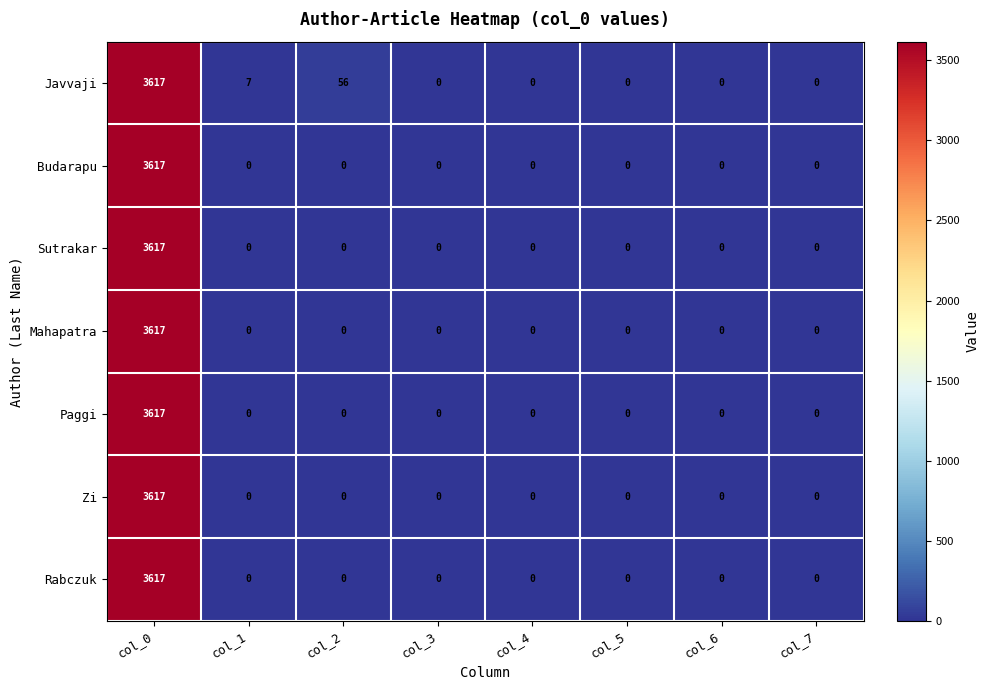

What is the maximum value shown in the chart?

3617